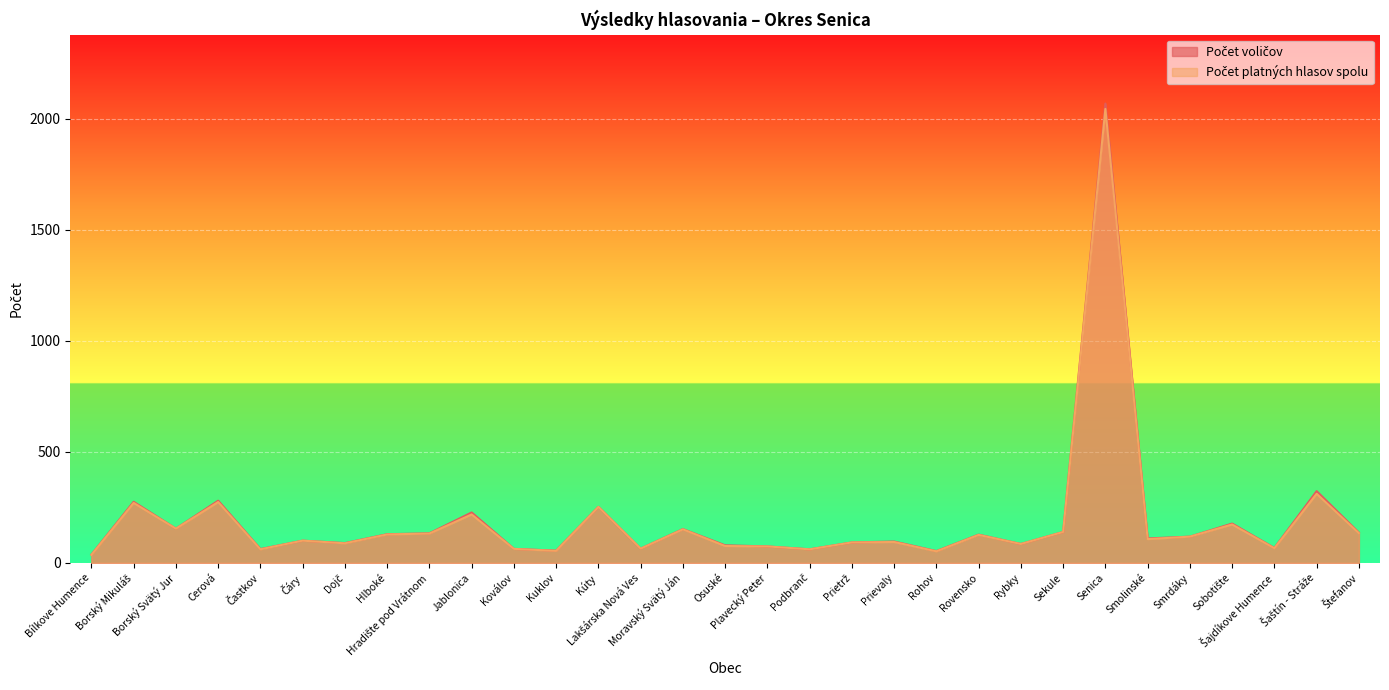

What is the label of the 7th point from the right?

Senica